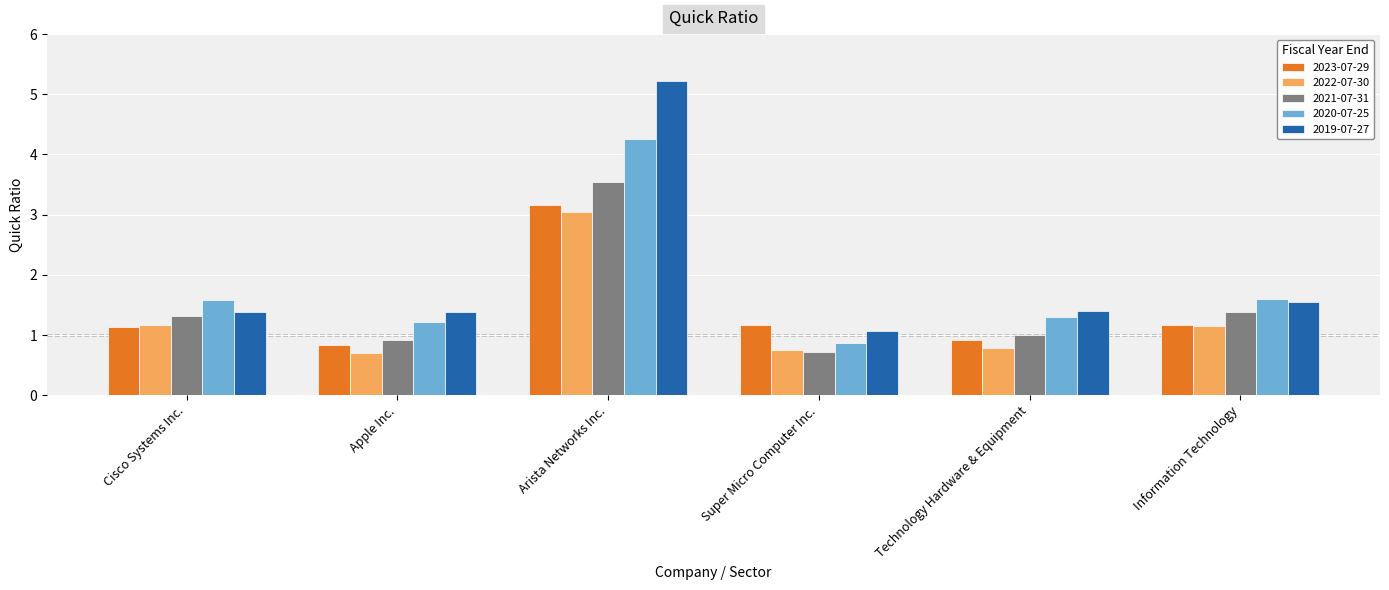

Which series has the largest total across all categories?

2019-07-27